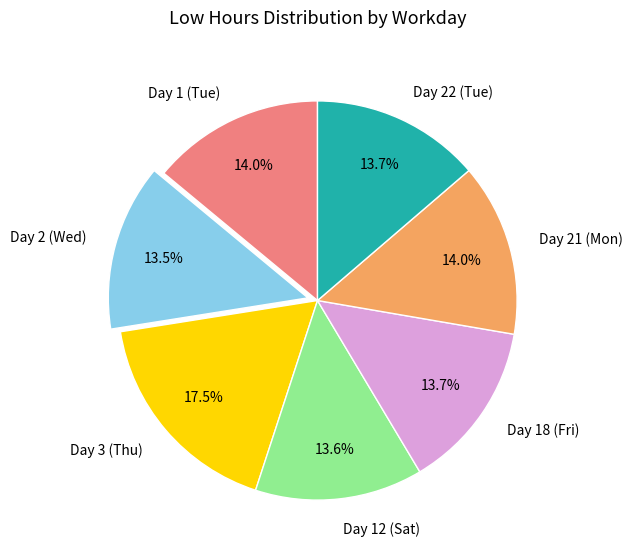

Approximately how many times larger is the value at Day 12 (Sat) compared to Day 21 (Mon)?

1.0